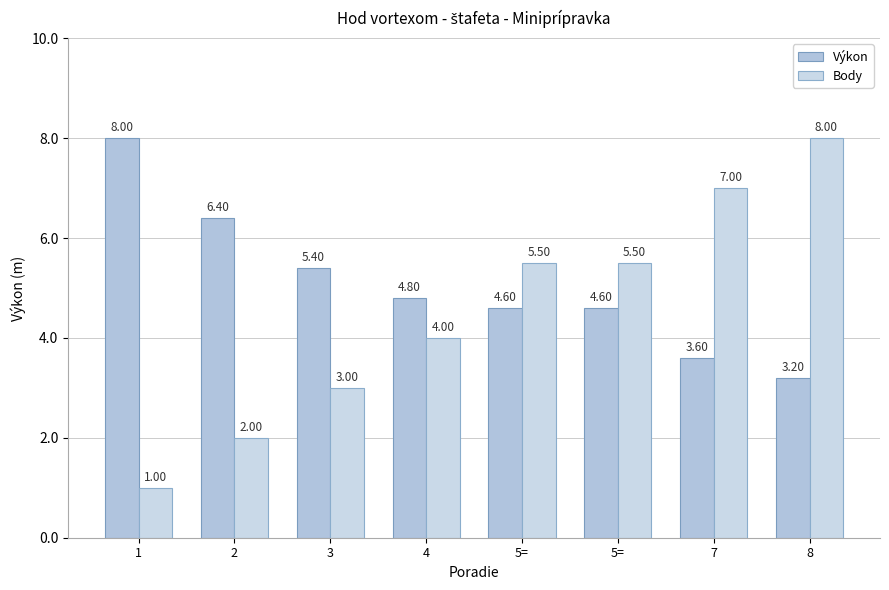

How many distinct data groups are displayed?

2